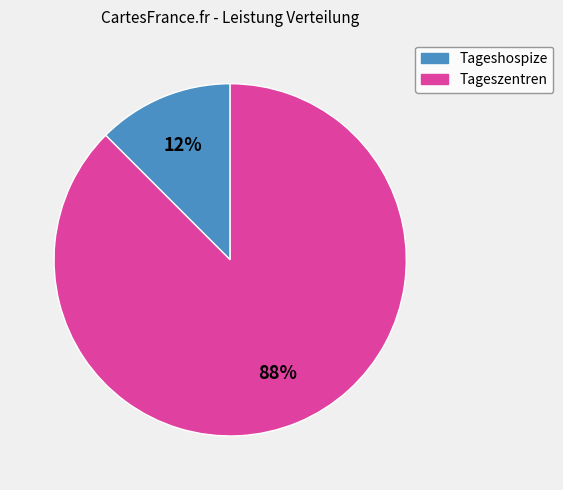

Is there a majority slice in this chart?

Yes